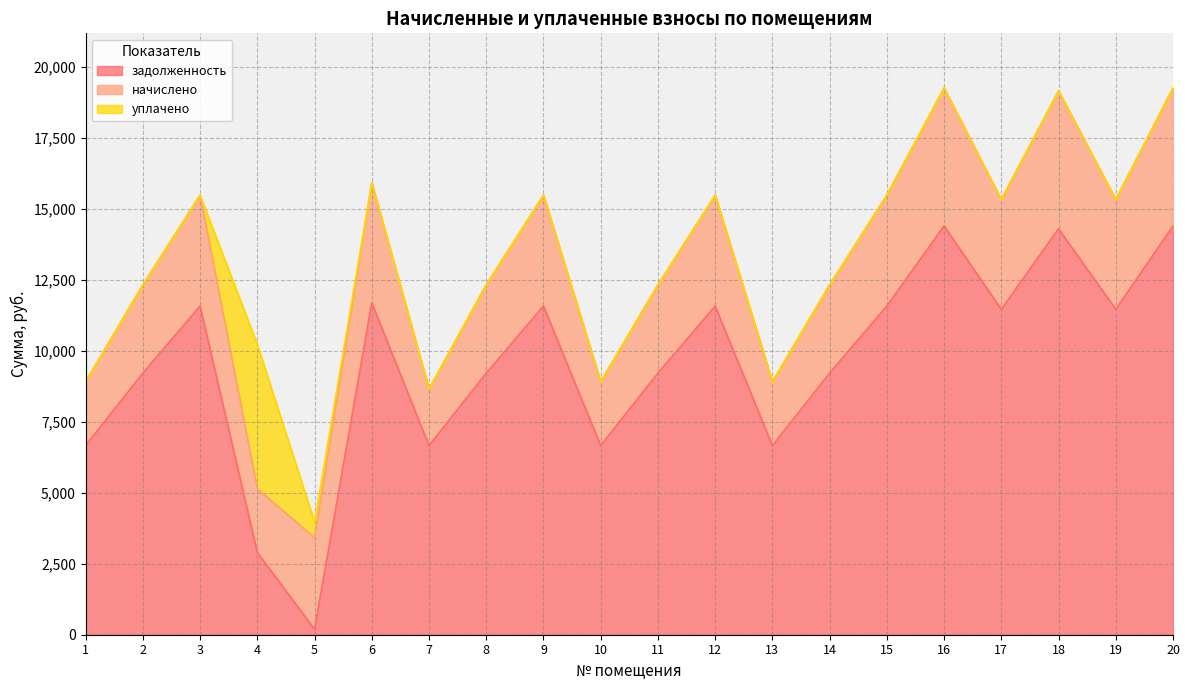

Is the value of задолженность at 1 greater than the value of уплачено at 18?

Yes